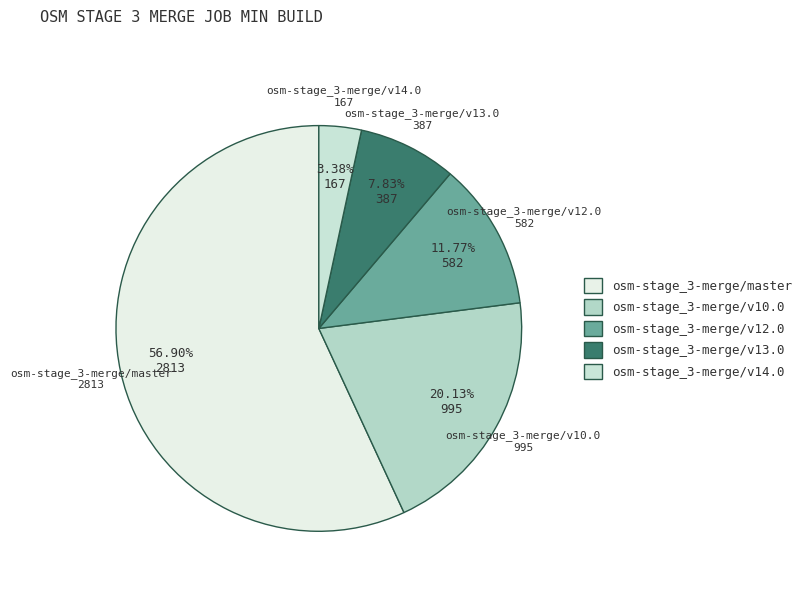

The osm-stage_3-merge/master slice represents 48% of the pie. True or false?

False